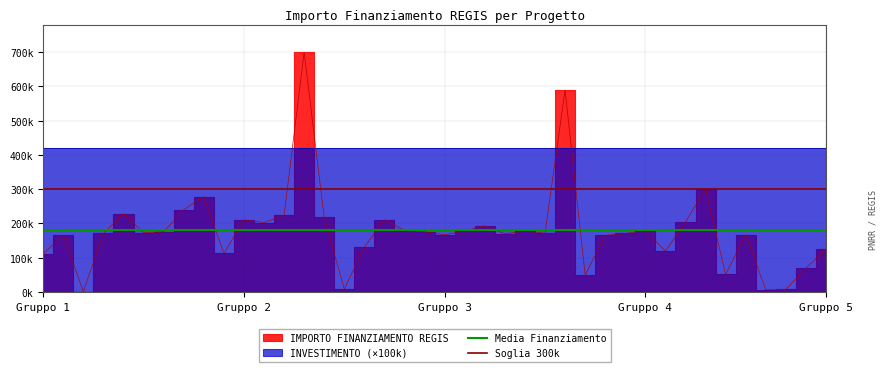

What is the value of the Media Finanziamento point at the 2nd from the left?

179561.4